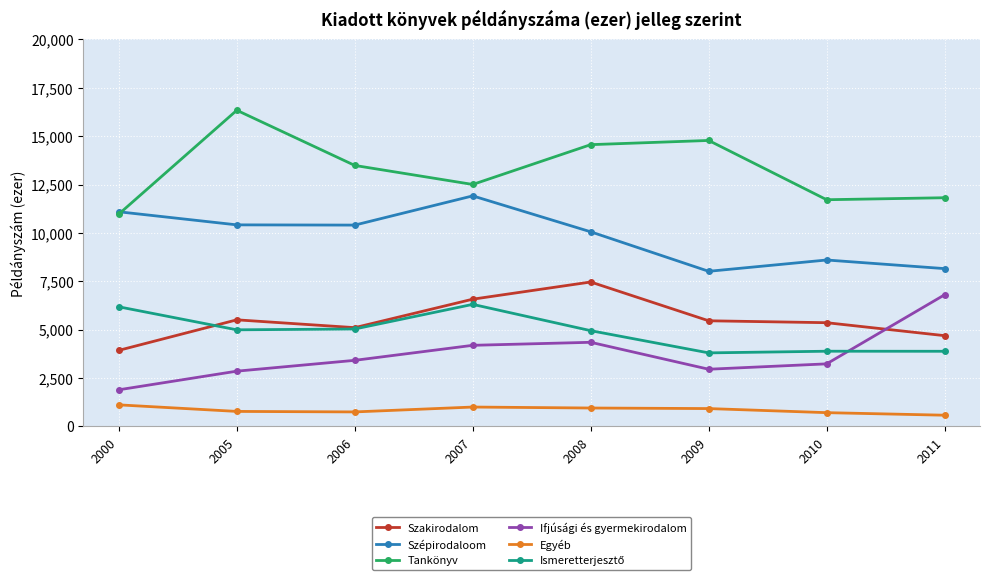

What is the difference between the highest and lowest values at 2000?

9978